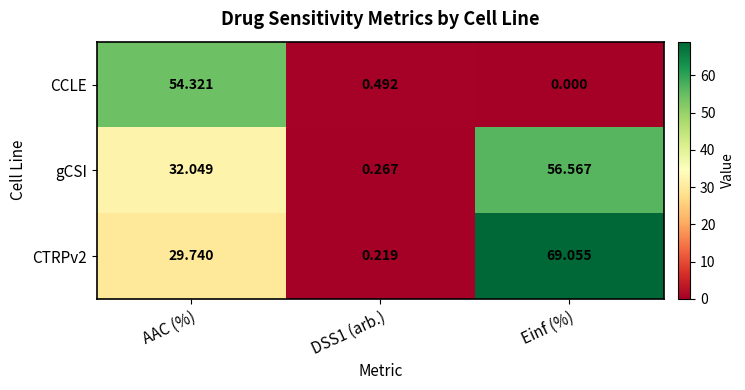

Which label corresponds to the smallest value in the chart?

Einf (%)